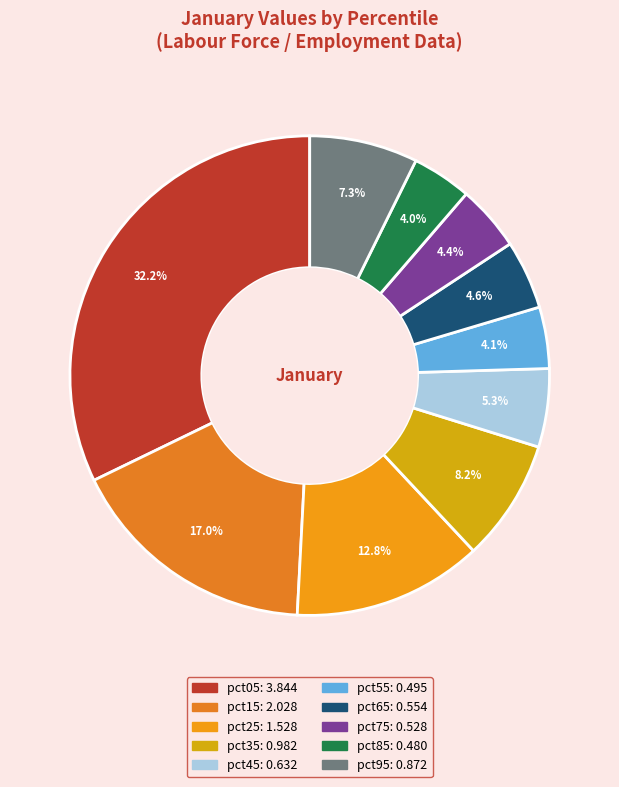

Which has a higher value, pct85 or pct75?

pct75